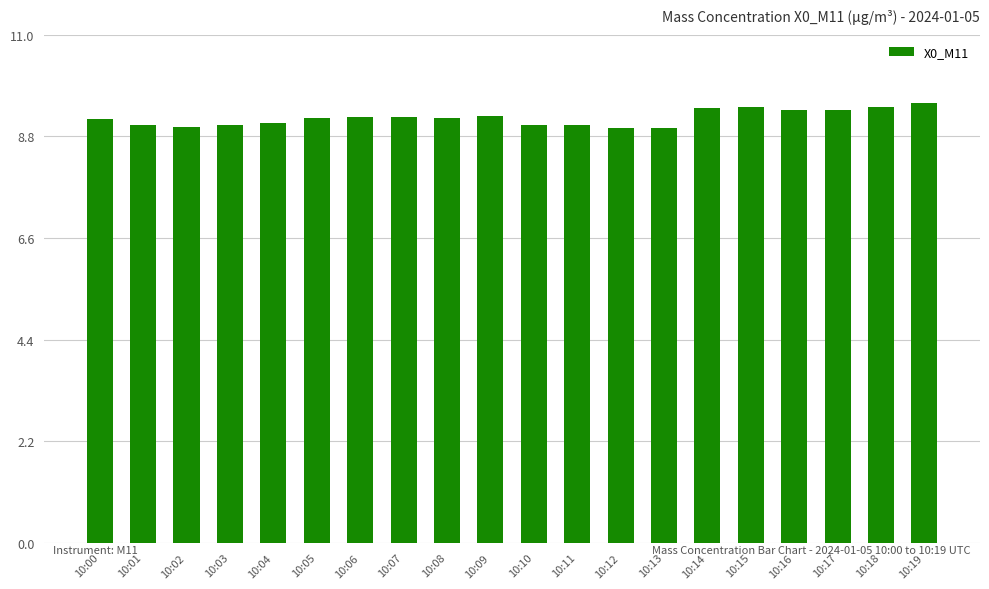

What is the minimum value shown in the chart?

9.0